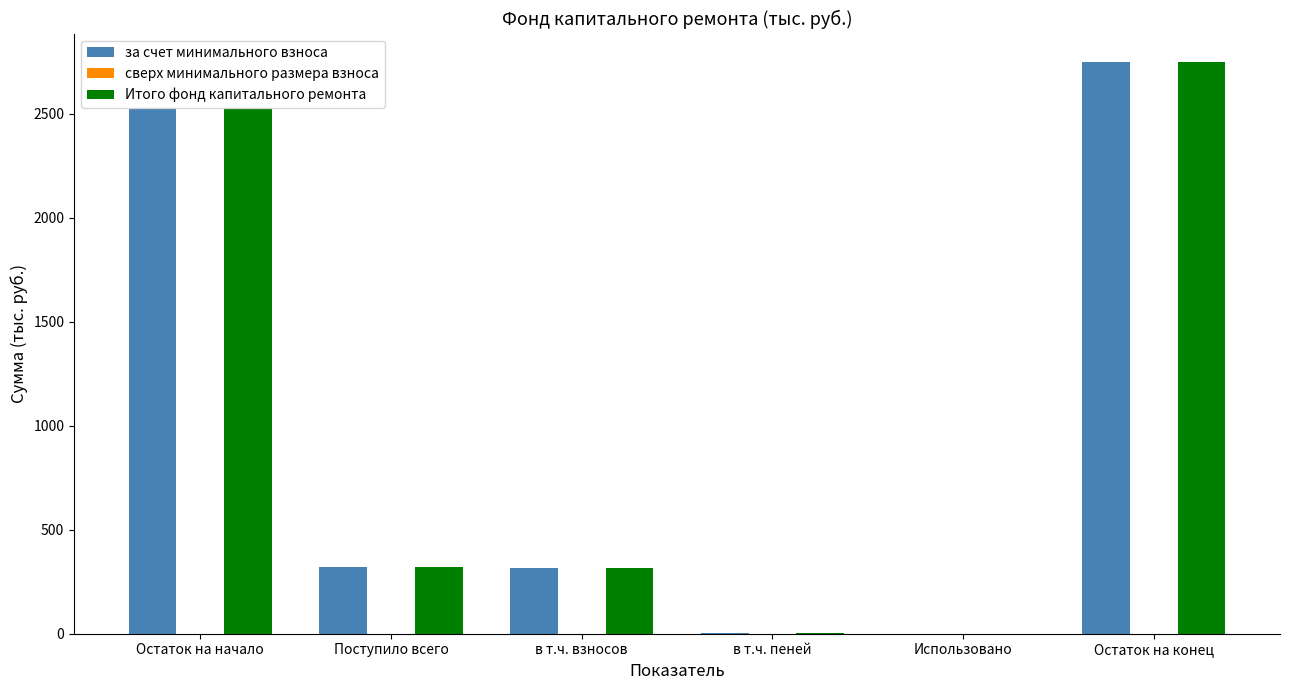

How many groups of bars are there?

6